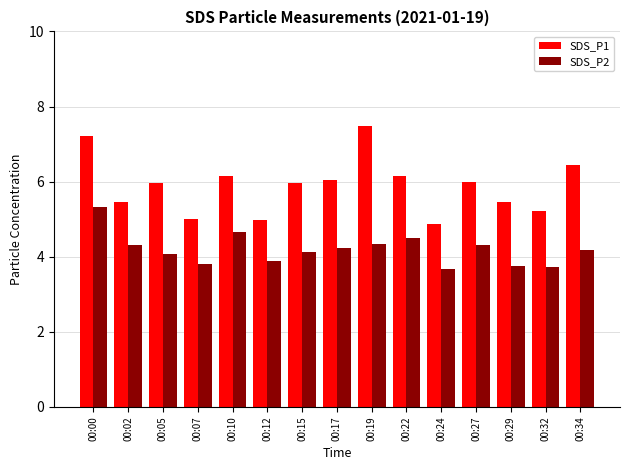

What is the lowest value of the SDS_P1 series?

4.9